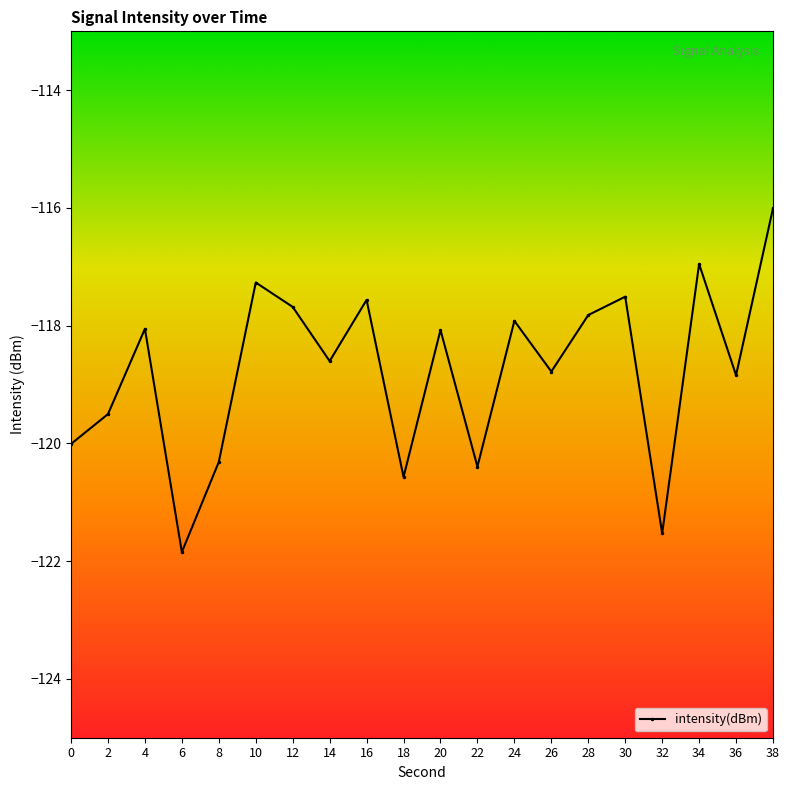

The chart shows a value of -32.3 at 16. True or false?

False